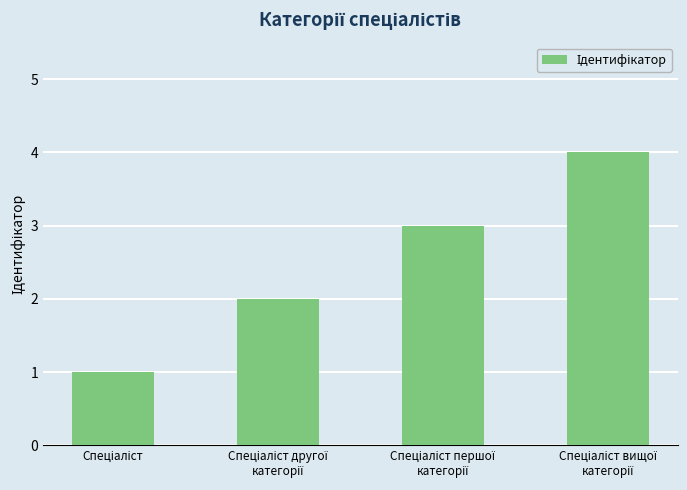

What is the difference between the maximum and minimum values?

3